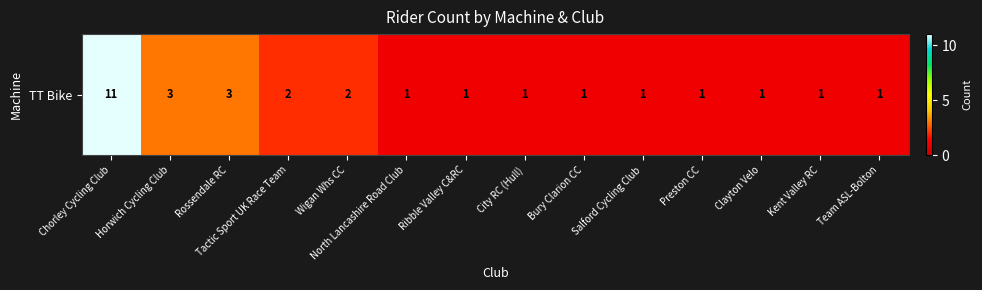

What is the minimum value shown in the chart?

1